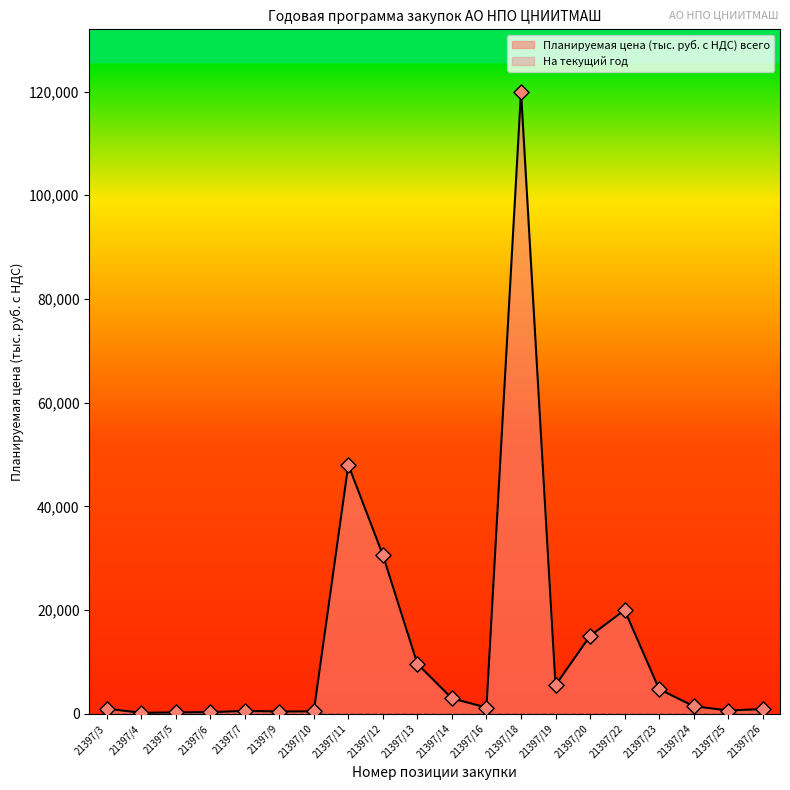

Between 21397/5 and 21397/3, which is larger?

21397/3